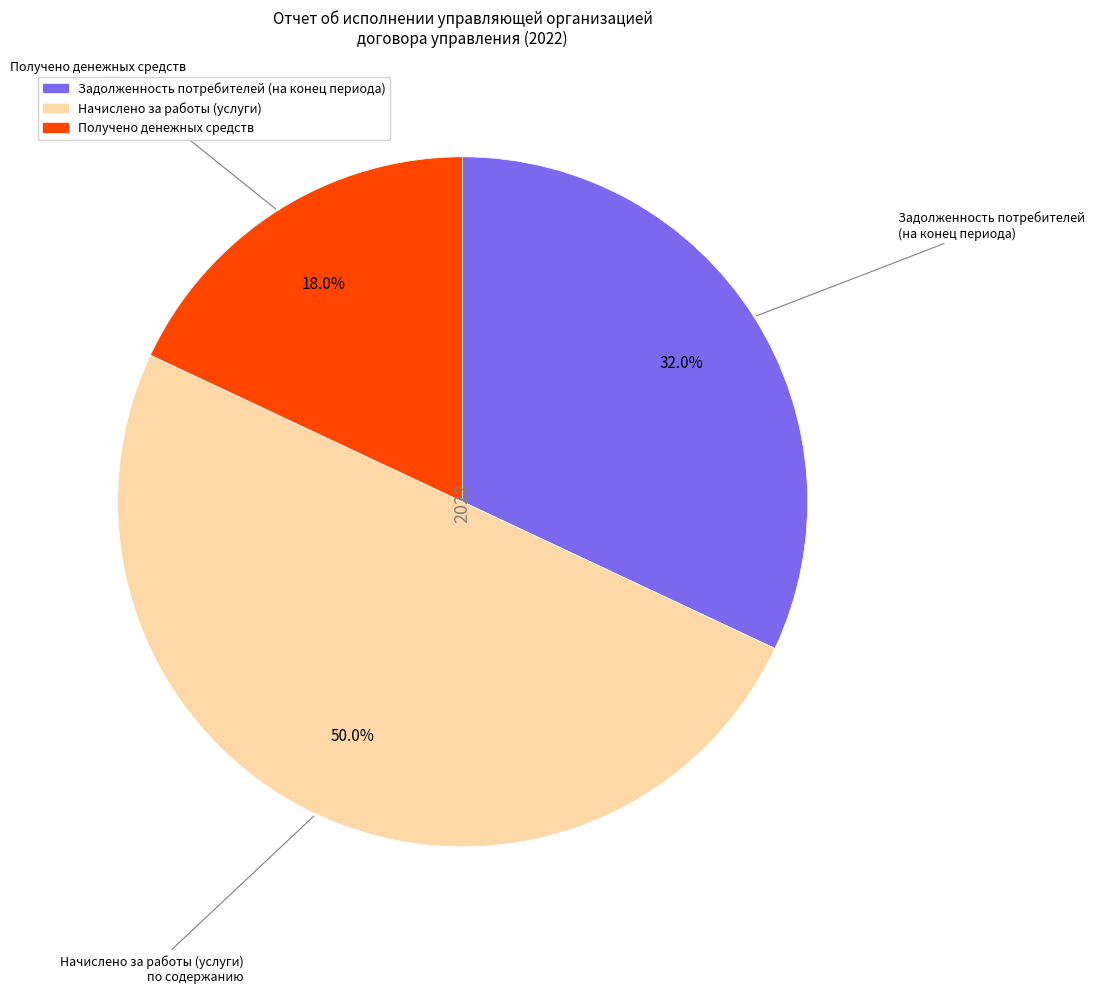

Which category has the biggest portion of the pie?

Начислено за работы (услуги)